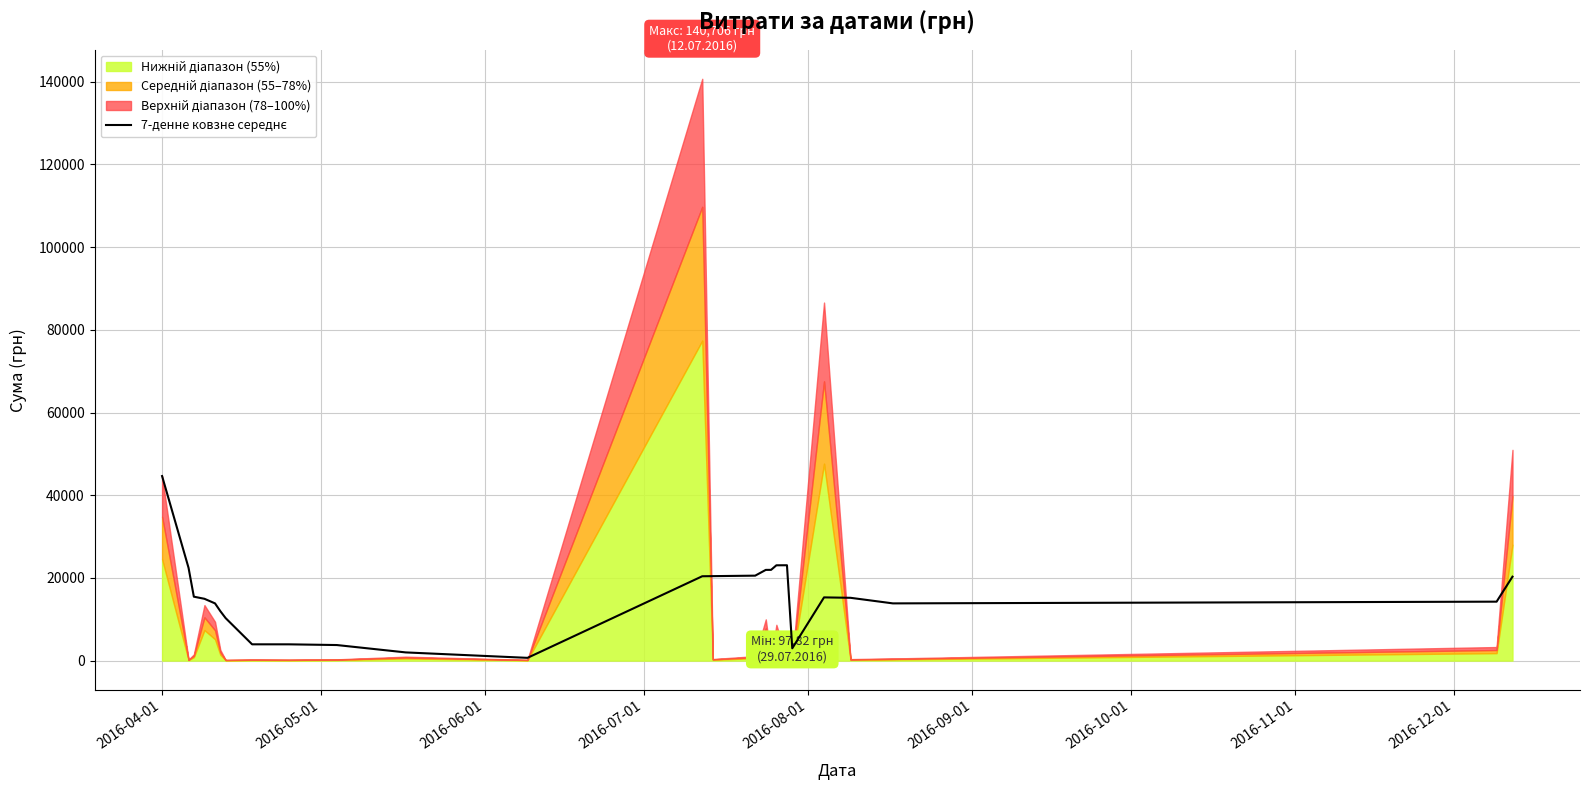

True or false: there are more than 1 points higher than both neighbors.

True